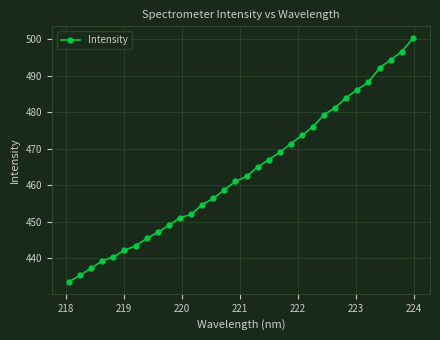

What is the difference between the second highest and minimum values?

63.0